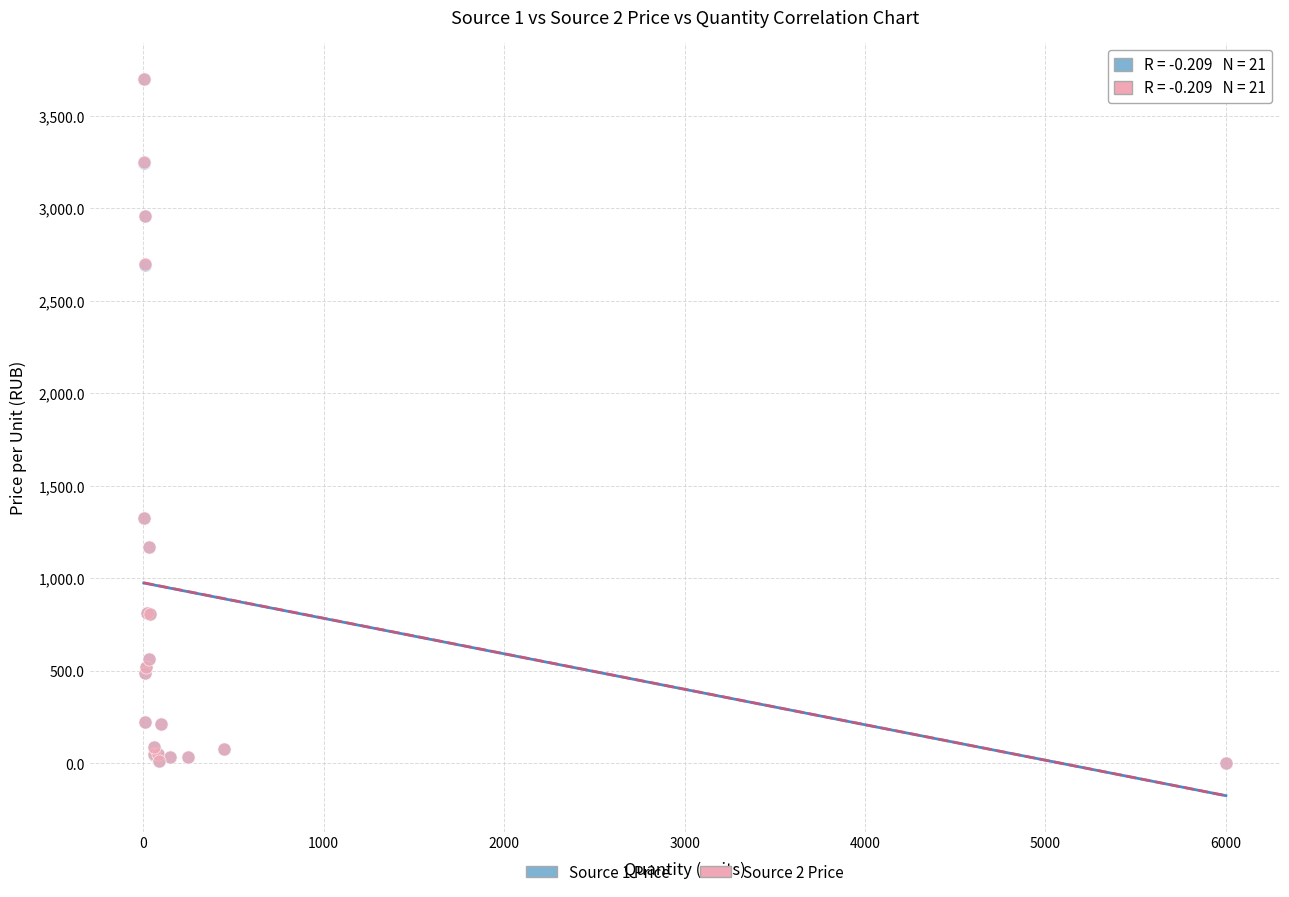

What are all the series names shown in the legend?

Source 1 Price, Source 2 Price